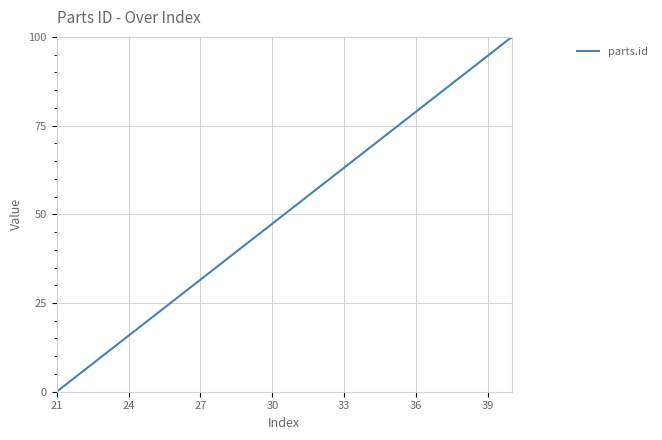

What is the greatest value displayed?

100.0